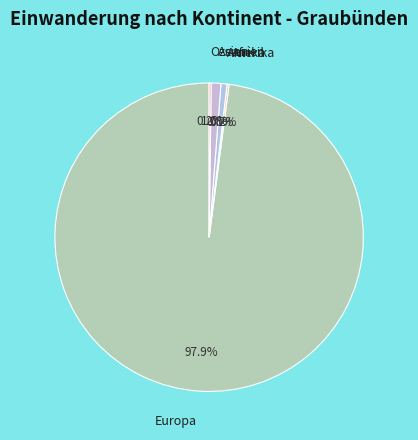

What percentage is NOT represented by Asien?

99.0%